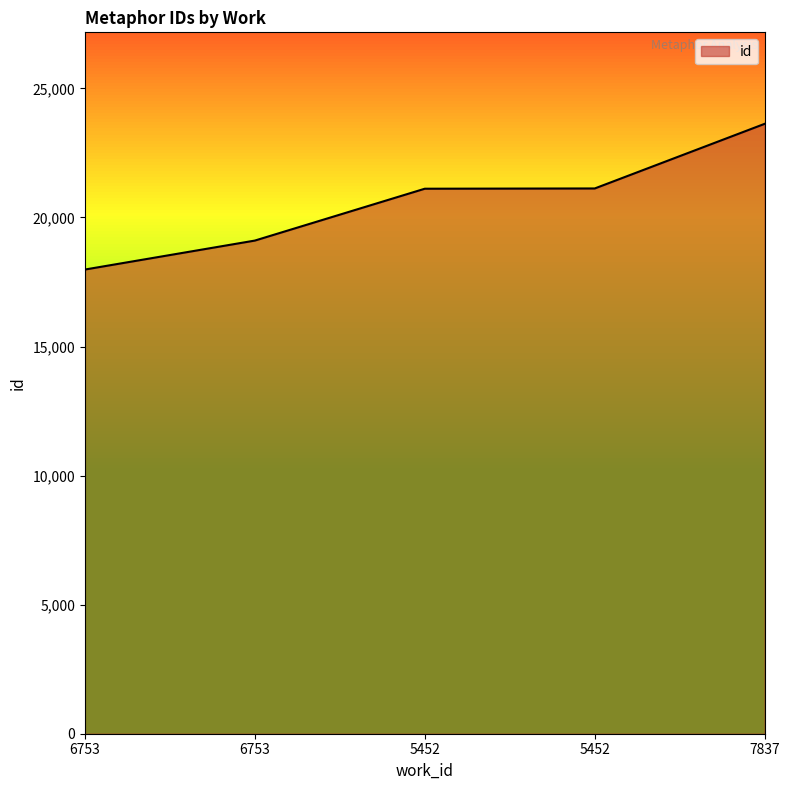

What is the difference between the values at 7837 and 6753?

4523